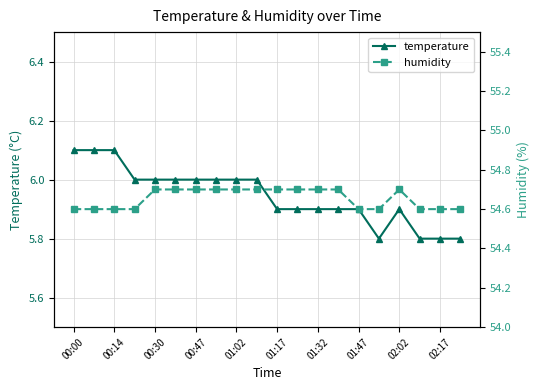

True or false: humidity and temperature cross at least once.

False